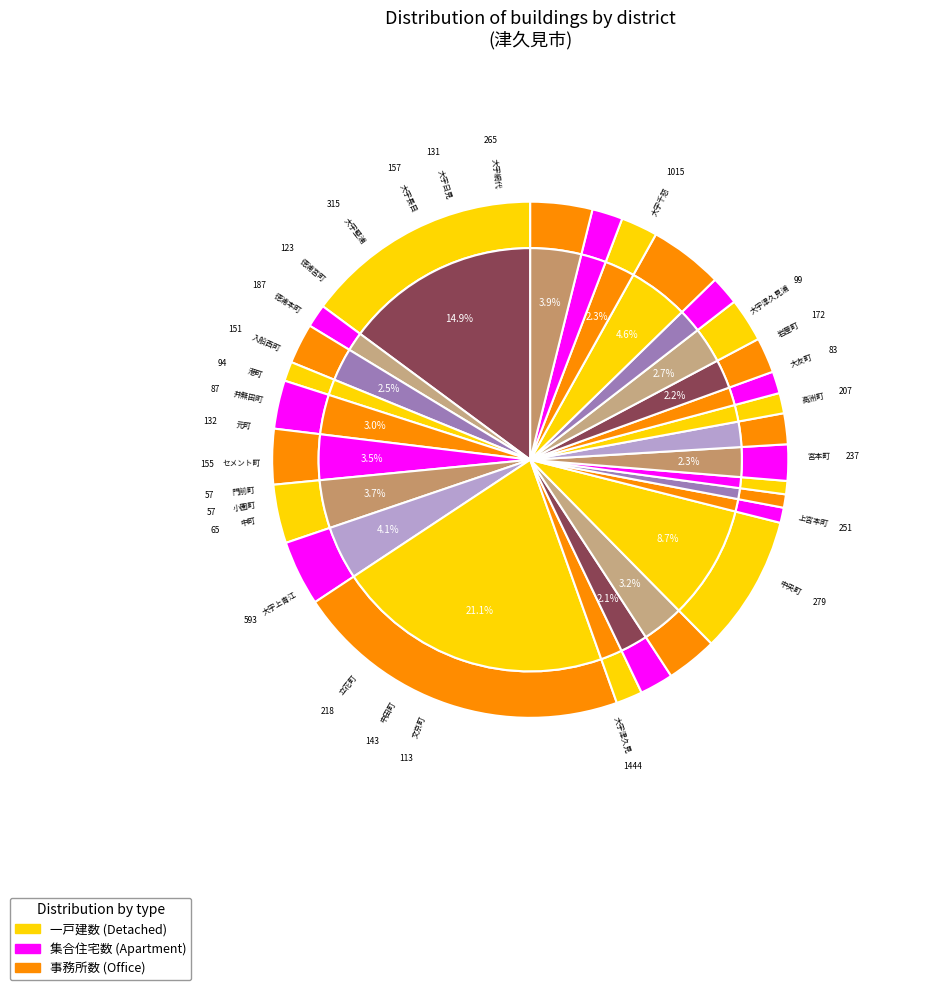

What is the change in value from 大字津久見 to 門前町?

-1387